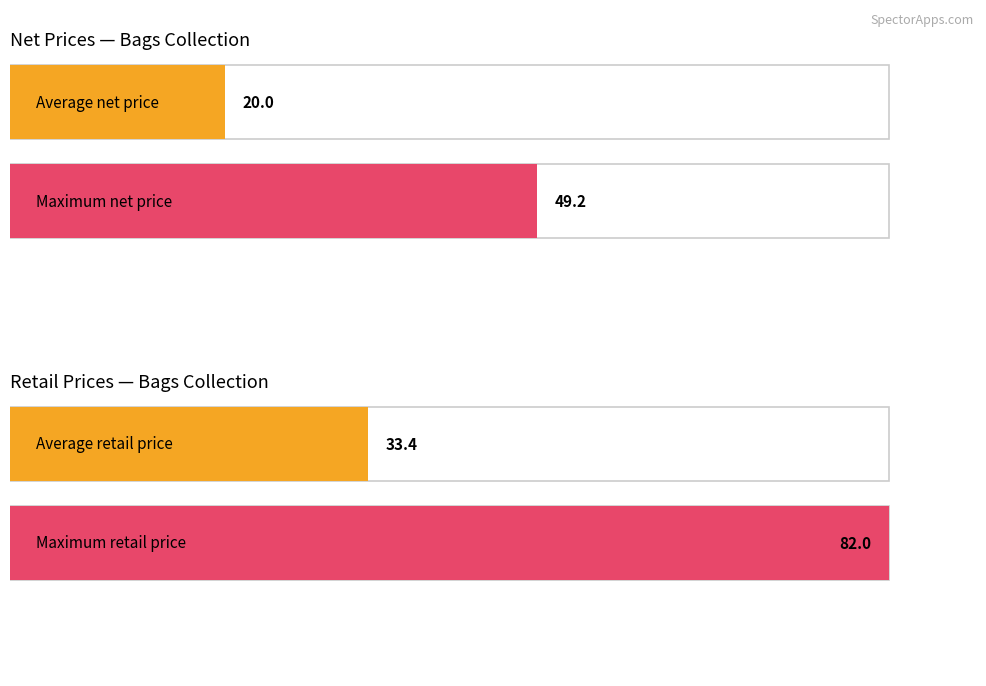

How many bars are there in each group?

2